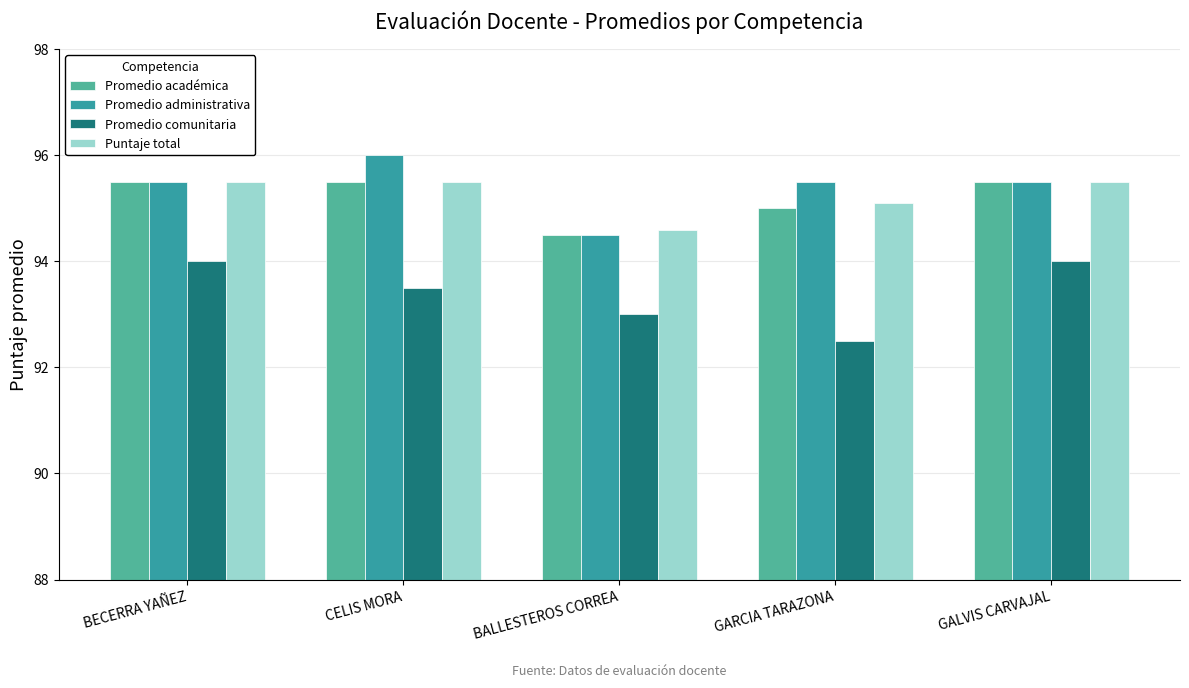

Reading left to right, extract all data points from this chart.

Promedio académica: 95.5	95.5	94.5	95.0	95.5
Promedio administrativa: 95.5	96.0	94.5	95.5	95.5
Promedio comunitaria: 94.0	93.5	93.0	92.5	94.0
Puntaje total: 95.5	95.5	94.6	95.1	95.5